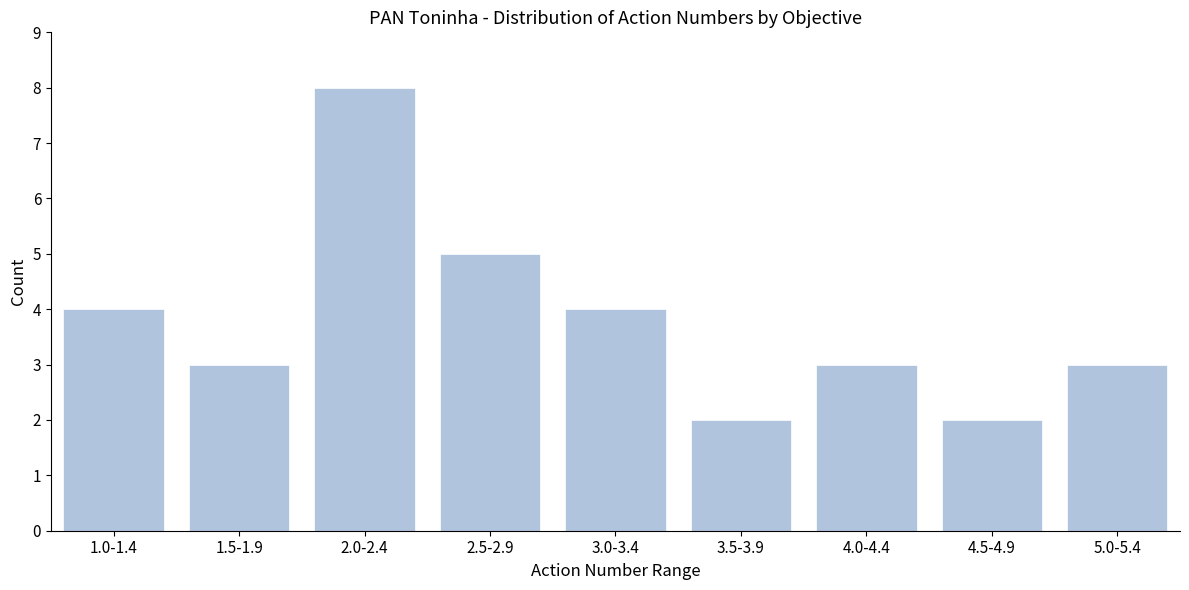

Reading left to right, what are all the values shown in this chart?

1.0-1.4=4	1.5-1.9=3	2.0-2.4=8	2.5-2.9=5	3.0-3.4=4	3.5-3.9=2	4.0-4.4=3	4.5-4.9=2	5.0-5.4=3